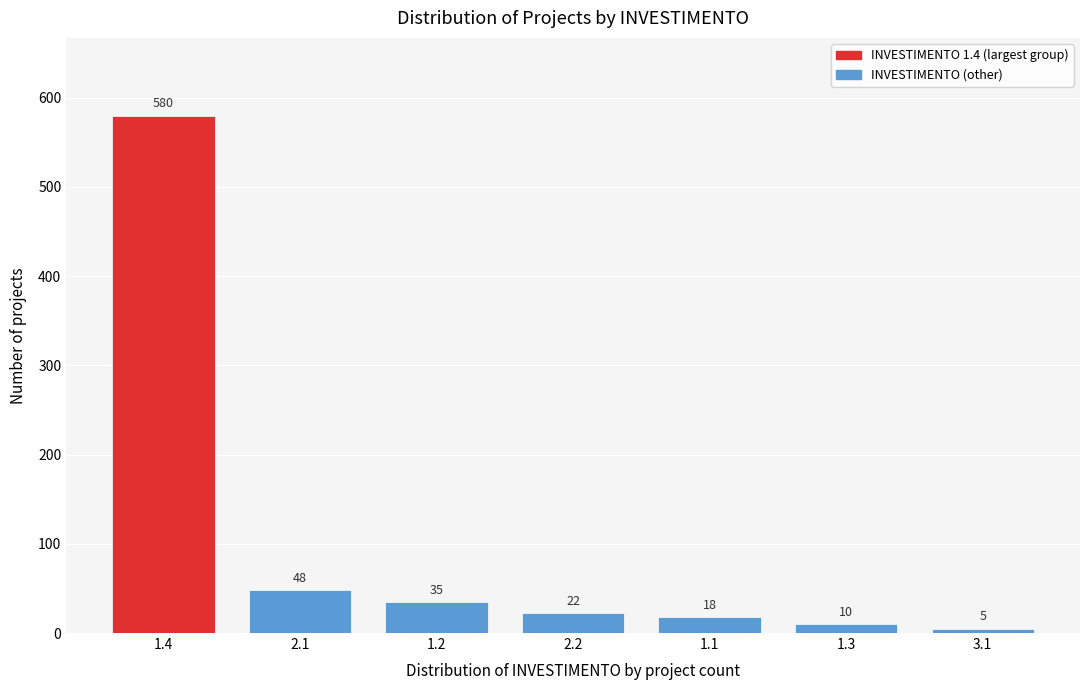

Reading left to right, list all the values displayed in this chart.

1.4=580	2.1=48	1.2=35	2.2=22	1.1=18	1.3=10	3.1=5